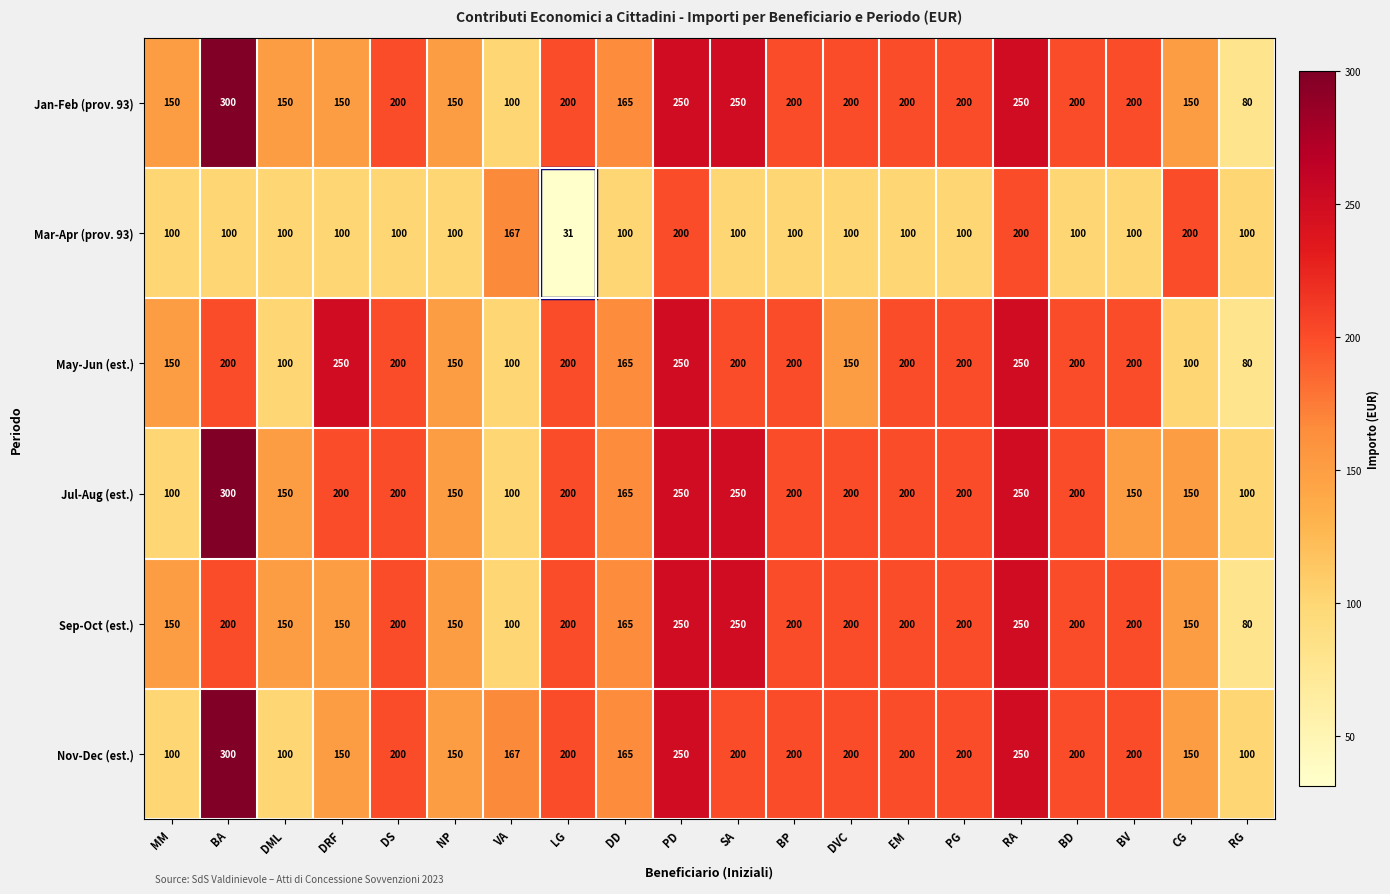

Read the Jan-Feb (prov. 93) value at BA.

300.0